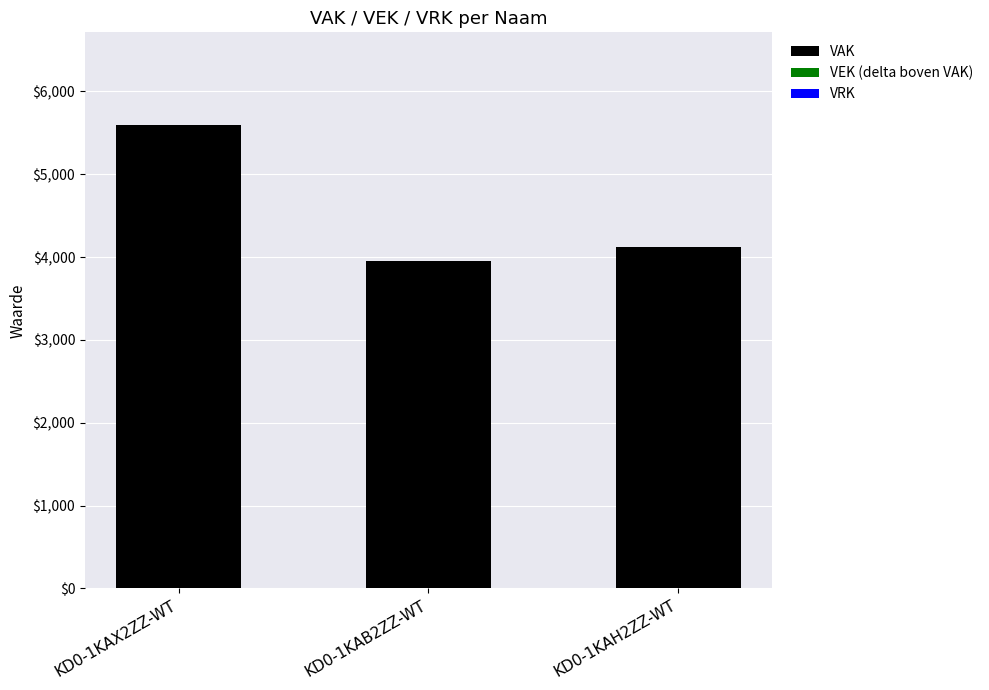

At which label is VAK closest to 4770?

KD0-1KAH2ZZ-WT